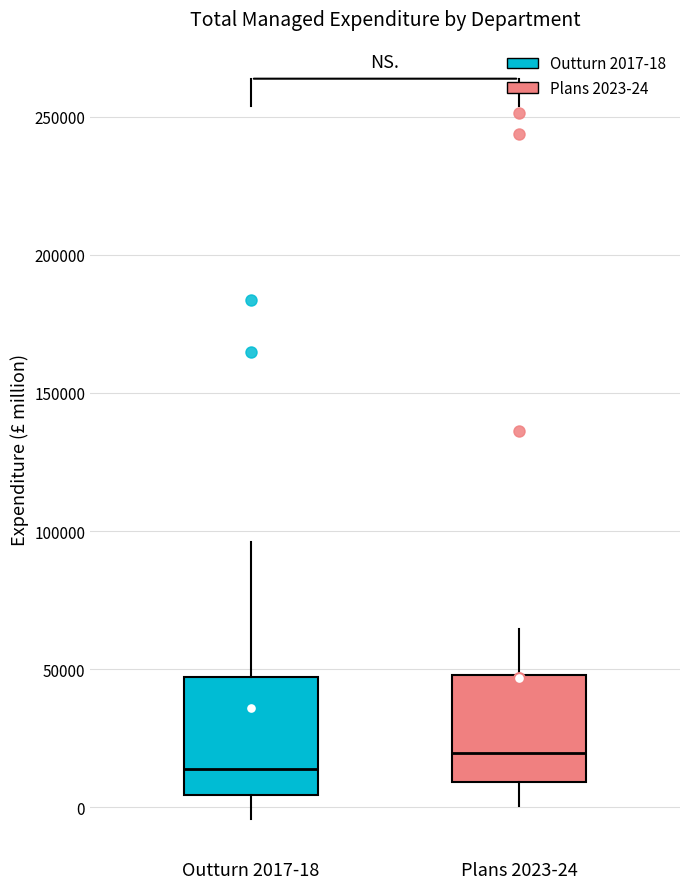

Reading left to right, read every box against the y-axis: the position of its median line, the range the box covers, and the ends of its whiskers. The values are not printed on the chart, so give them approximately, as read against the axis.

Outturn 2017-18: median 15000, box 5000 to 45000, whiskers -5000 to 95000
Plans 2023-24: median 20000, box 10000 to 50000, whiskers 0 to 65000